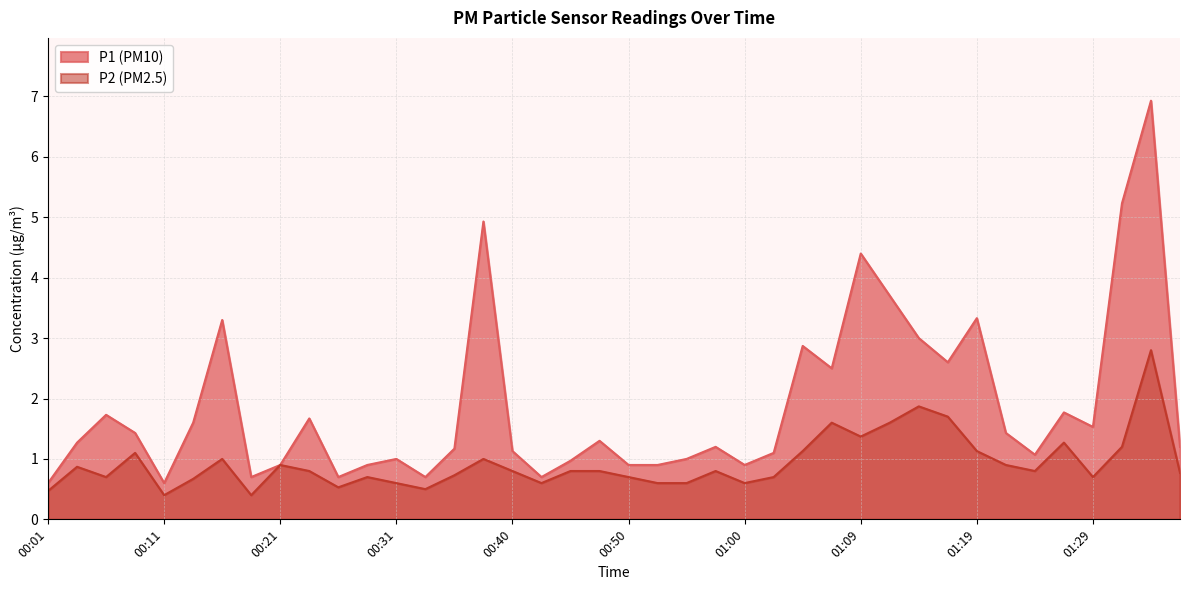

In P2, how many points are lower than both neighbors (excluding endpoints)?

10